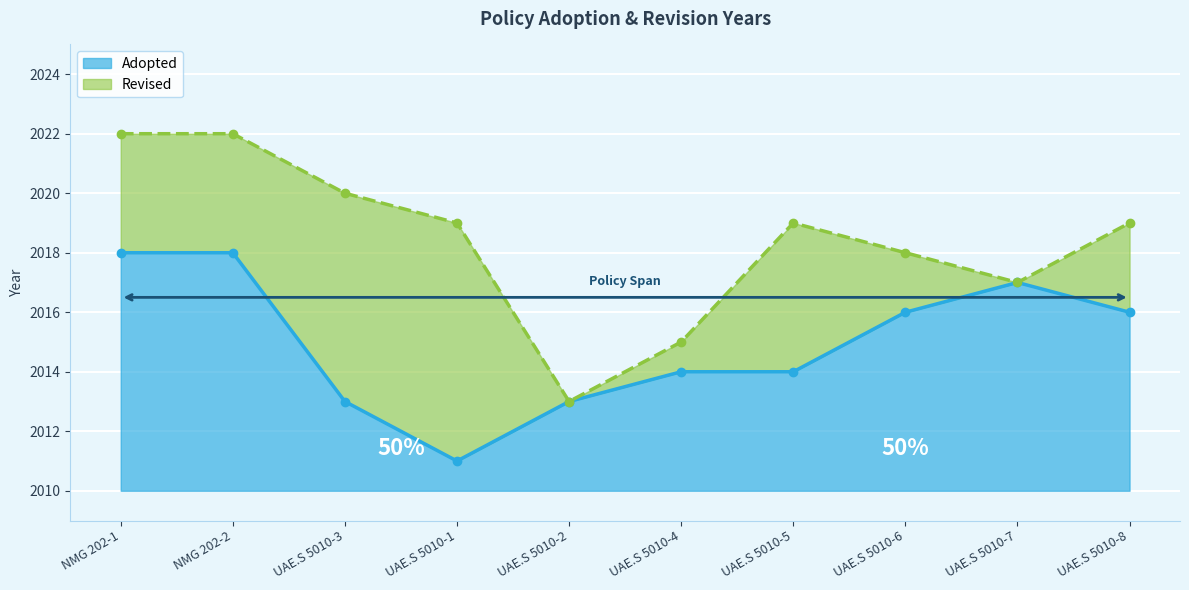

Rank the categories by value from lowest to highest.

UAE.S 5010-1, UAE.S 5010-3, UAE.S 5010-2, UAE.S 5010-4, UAE.S 5010-5, UAE.S 5010-6, UAE.S 5010-8, UAE.S 5010-7, NMG 202-1, NMG 202-2